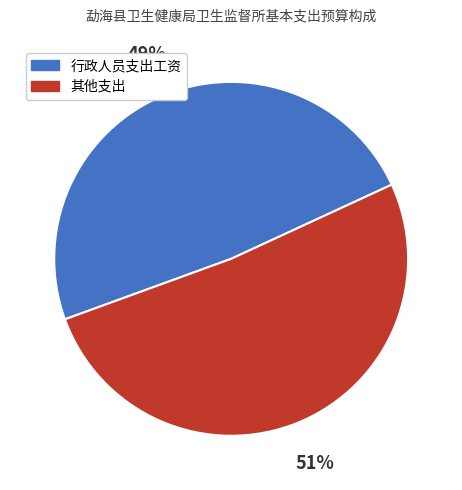

Is there a majority slice in this chart?

Yes